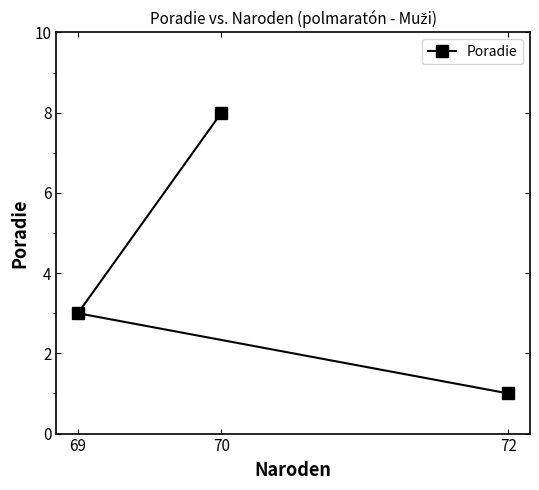

Is this an area chart (filled region under the line)?

No